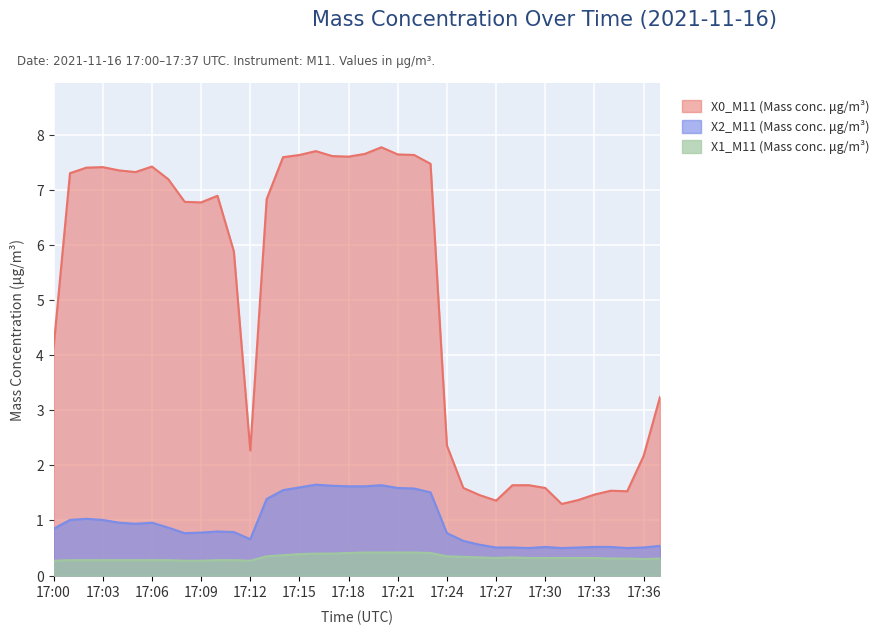

True or false: X1_M11 (Mass conc. μg/m³) and X0_M11 (Mass conc. μg/m³) intersect in this chart.

False